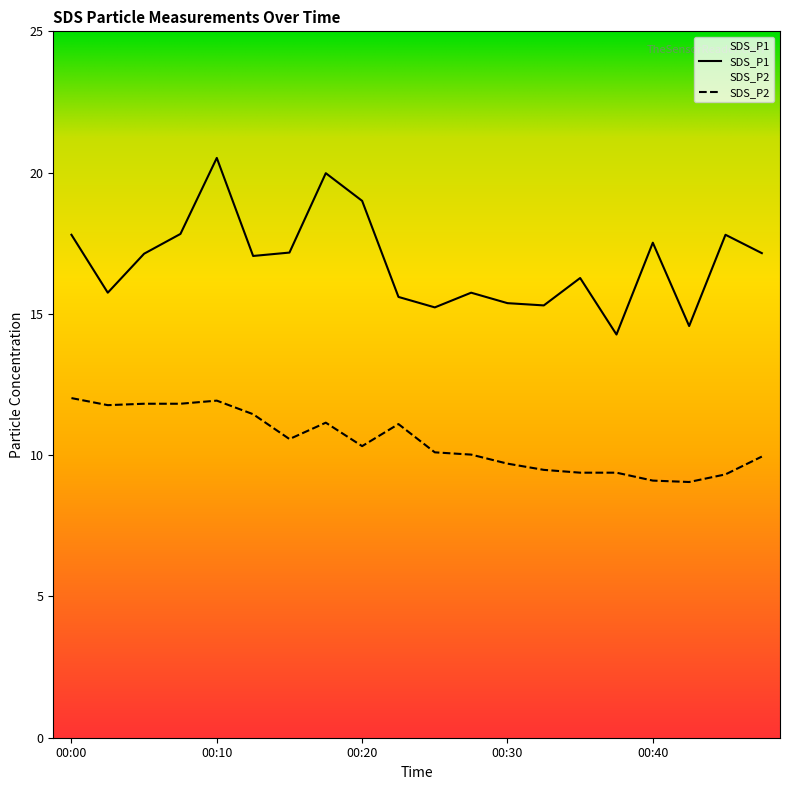

Reading right to left, what are all the values shown in this chart?

SDS_P1: 17.1	17.8	14.6	17.5	14.3	16.3	15.3	15.4	15.8	15.2	15.6	19.0	20.0	17.2	17.1	20.5	17.8	17.1	15.8	17.8
SDS_P2: 9.9	9.3	9.1	9.1	9.4	9.4	9.5	9.7	10.0	10.1	11.1	10.3	11.2	10.6	11.4	11.9	11.8	11.8	11.8	12.0